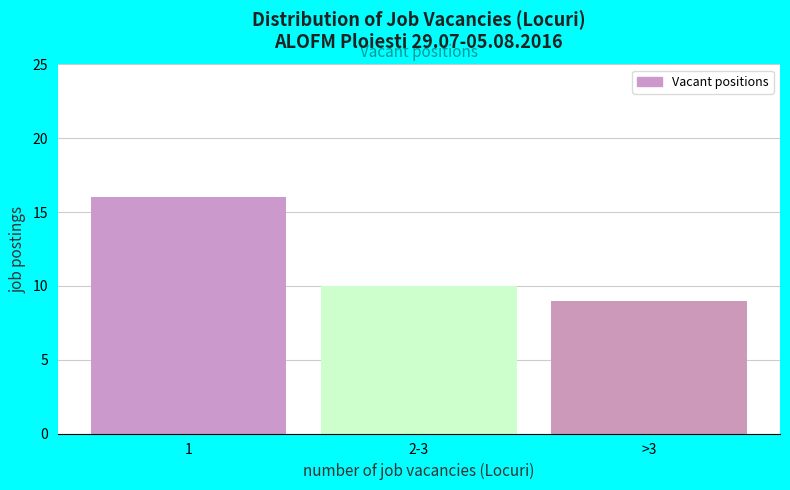

Reading left to right, transcribe all the data shown in this chart.

1=16	2-3=10	>3=9